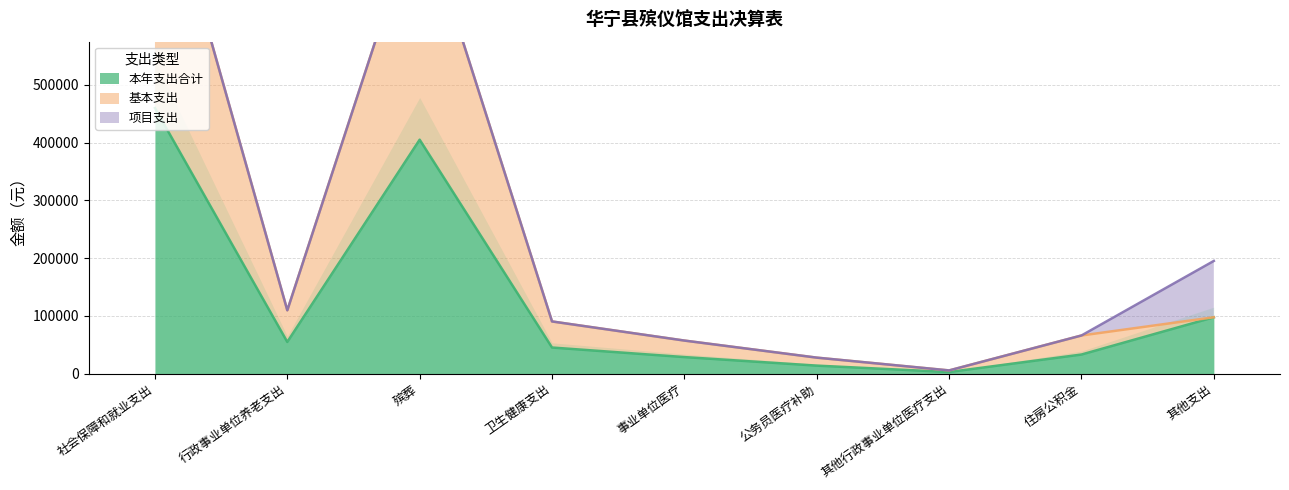

How many interior local valleys does the 本年支出合计 series have?

2